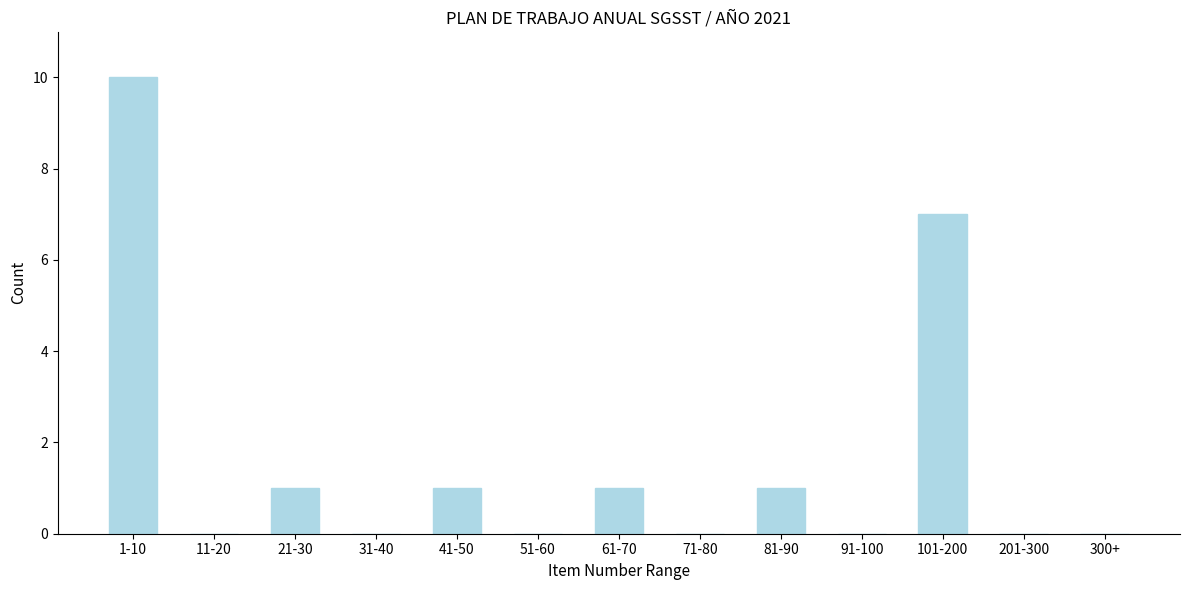

Reading left to right, list all the values displayed in this chart.

1-10=10	11-20=0	21-30=1	31-40=0	41-50=1	51-60=0	61-70=1	71-80=0	81-90=1	91-100=0	101-200=7	201-300=0	300+=0